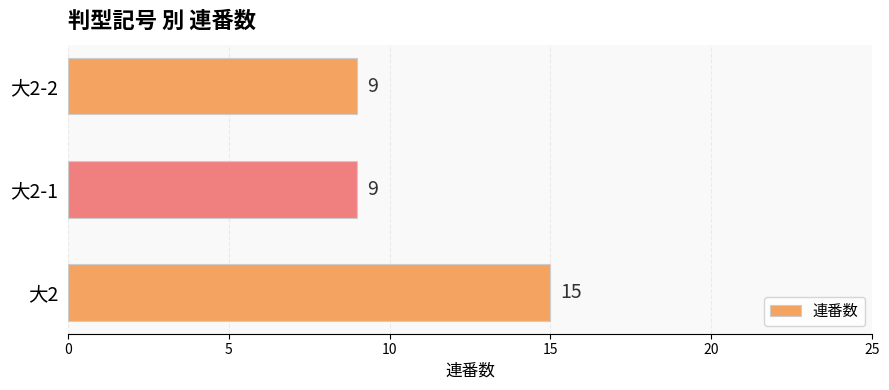

What is the average value?

11